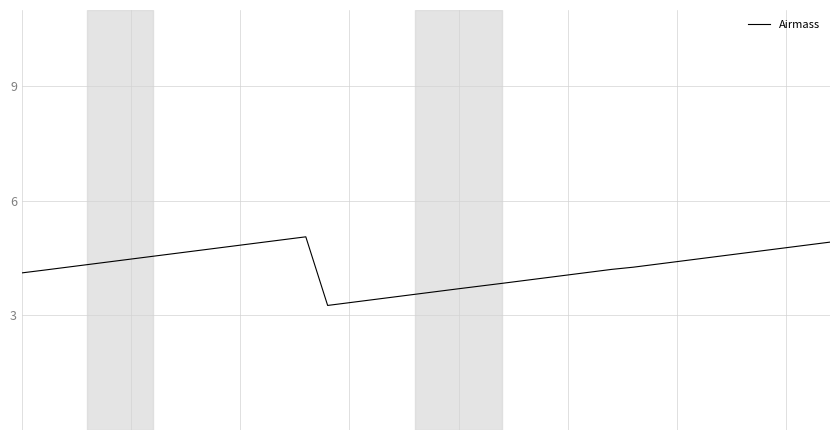

What is the greatest value displayed?

5.1